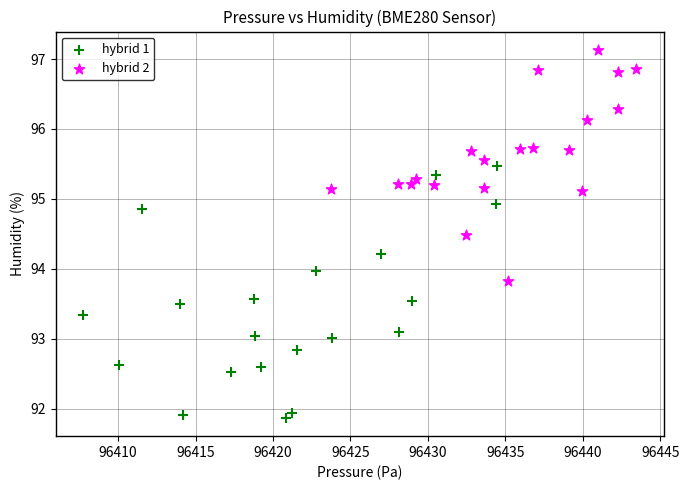

Which series contains the highest Y value?

hybrid 2